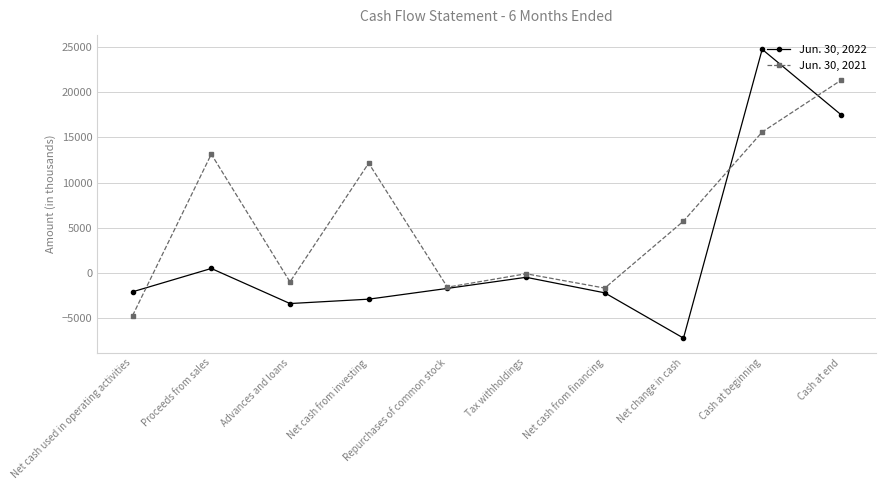

At which category does Jun. 30, 2021 reach its first local peak?

Proceeds from sales